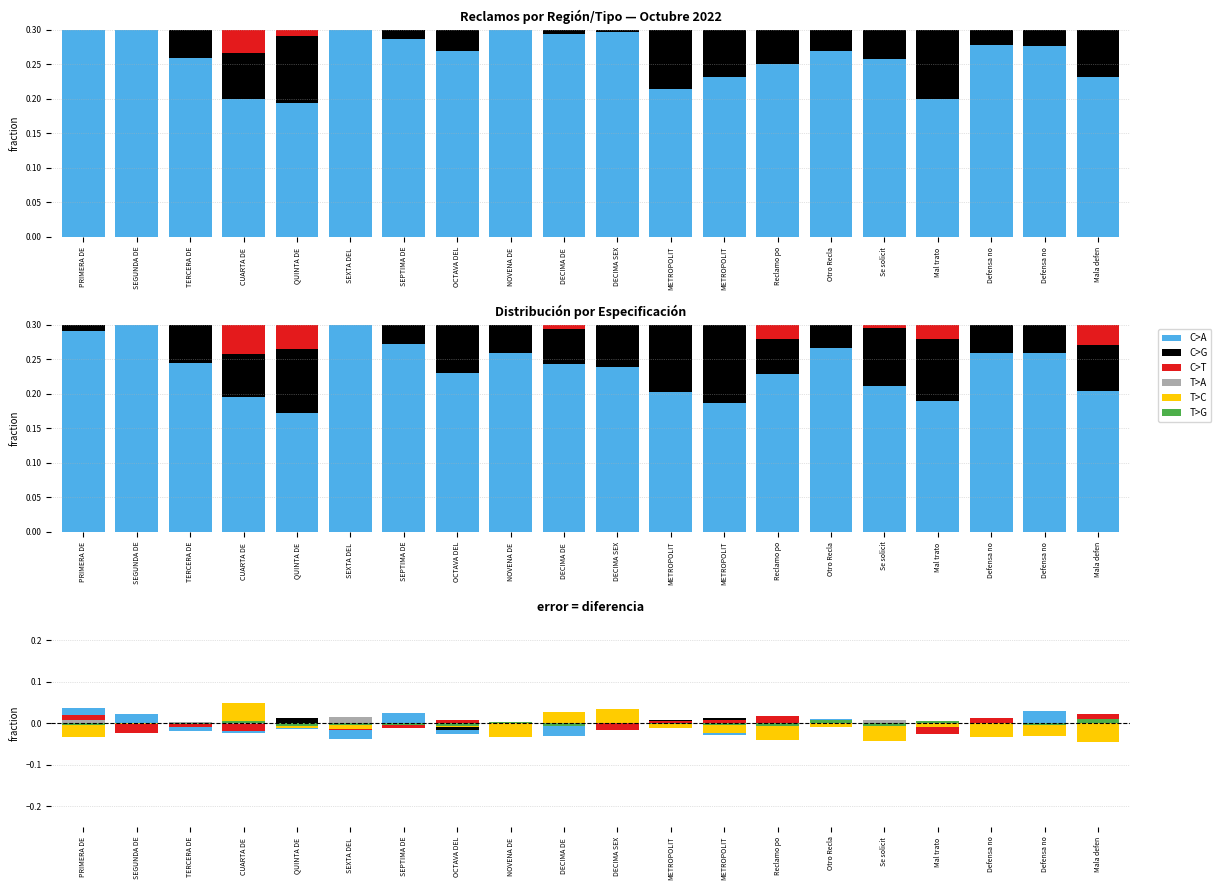

How many negative values does the T>G series have?

13